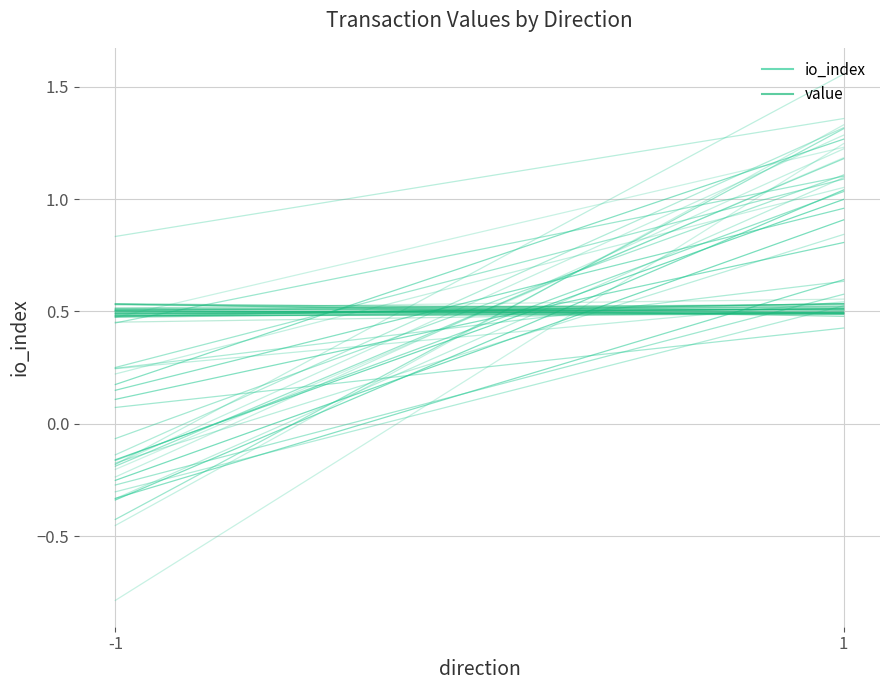

What is the total value across all series at -1?

0.6